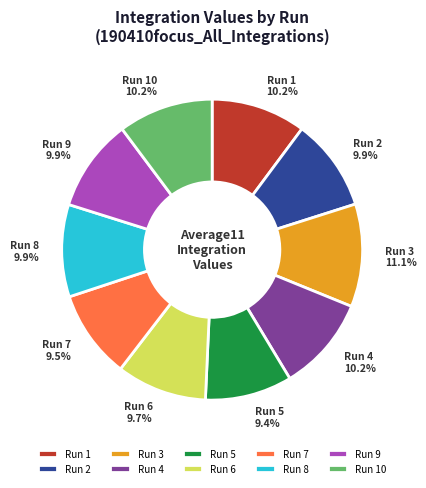

Which category has the biggest portion of the pie?

Run 3